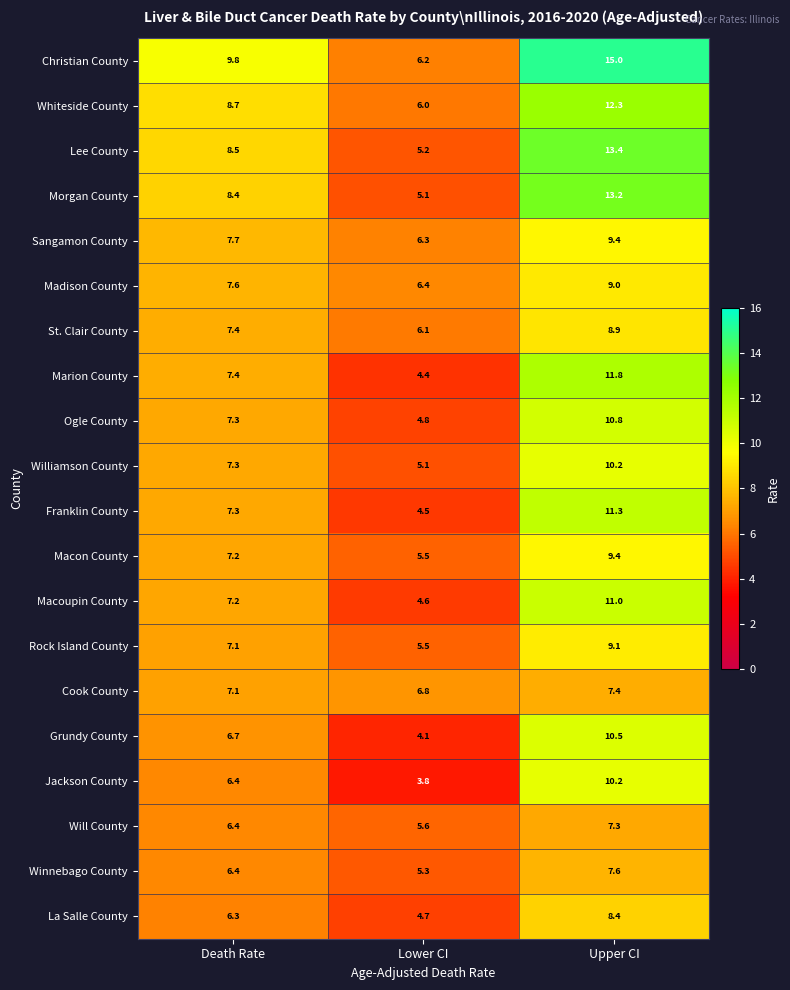

What is the sum of all Sangamon County values?

23.4